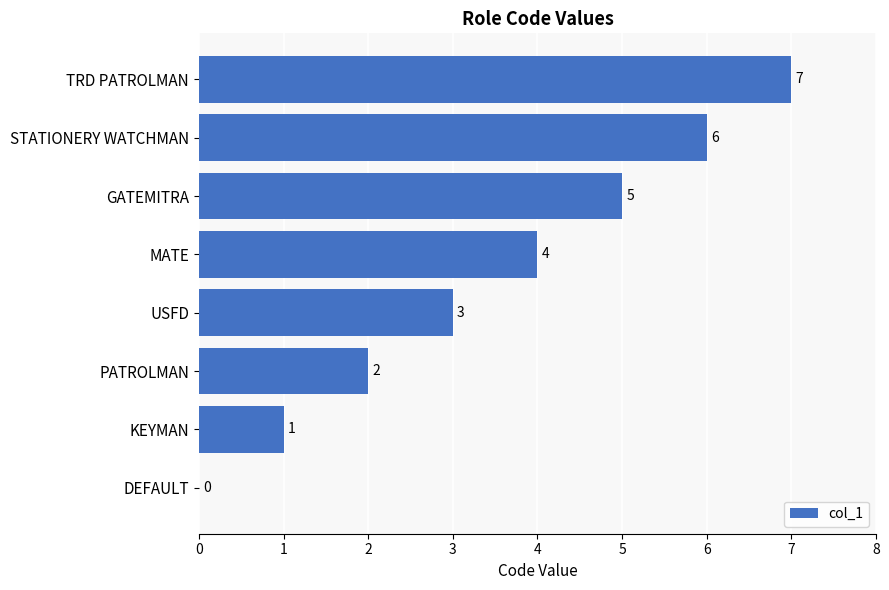

What is the sum of the values at MATE and TRD PATROLMAN?

11